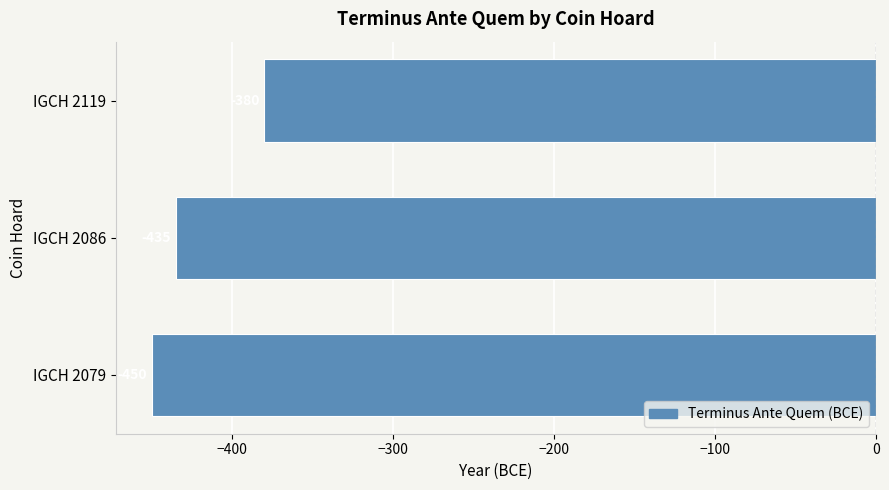

Is it true that the value at IGCH 2086 is -737?

False